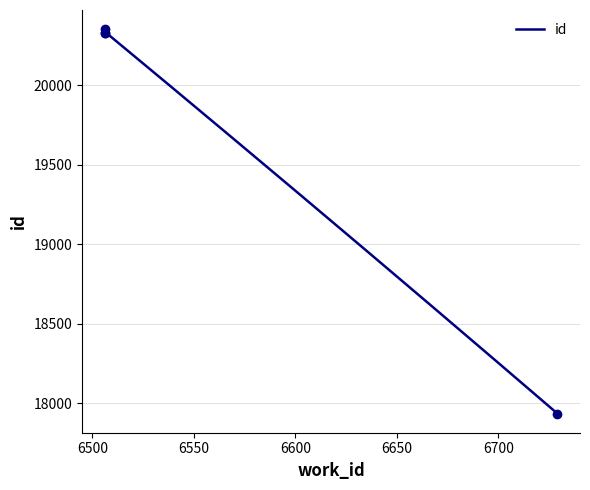

What is the difference between the values at 6506 and 6506?

2